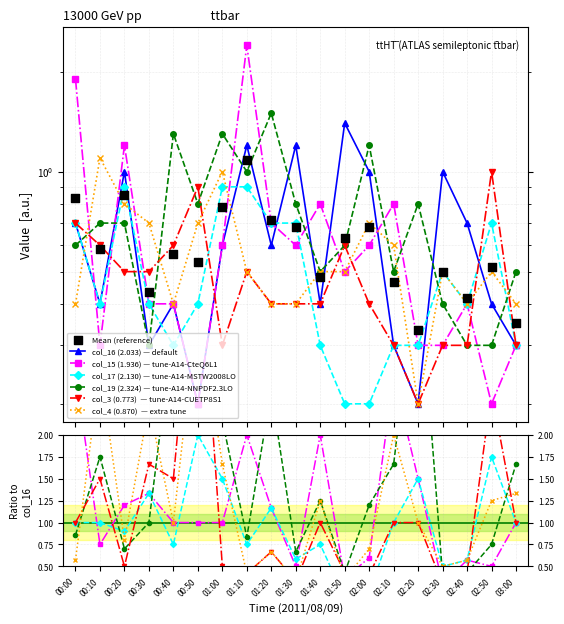

At how many categories does at least one series exceed 0?

19